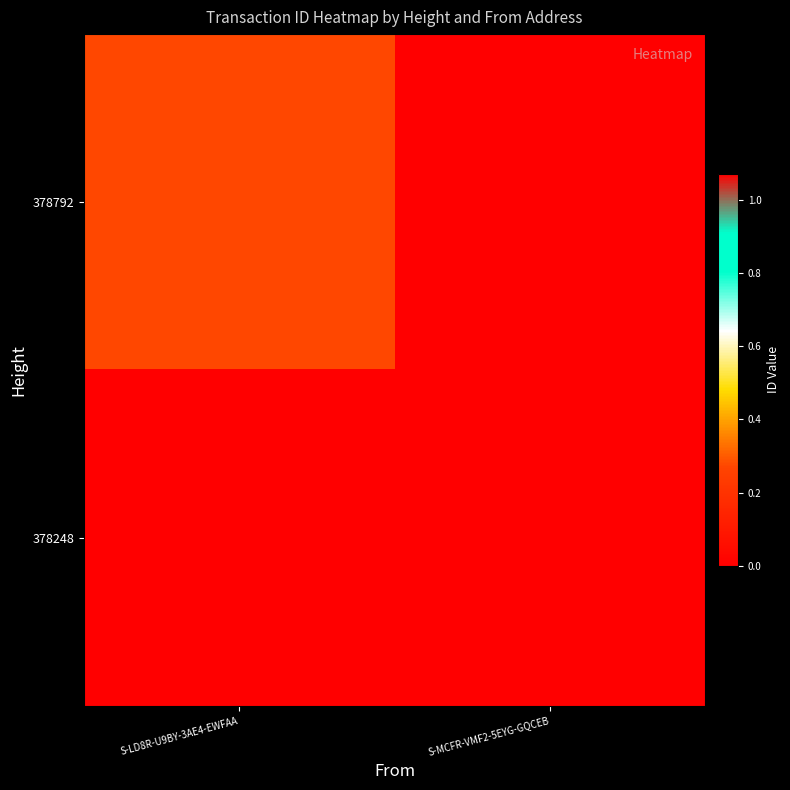

At how many categories does at least one series exceed 613800111866827392?

2